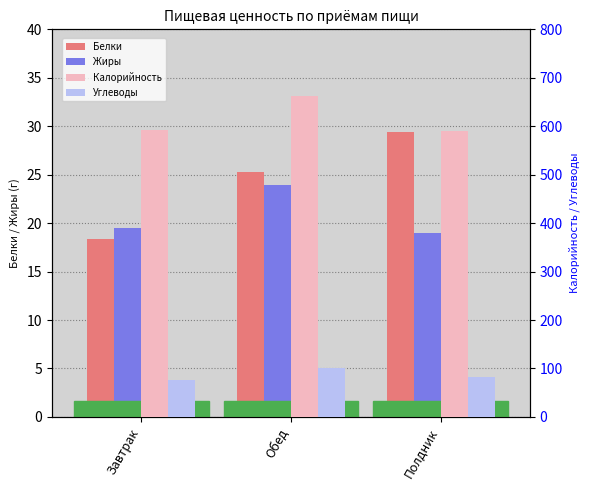

What is the label of the 2nd bar from the right?

Обед